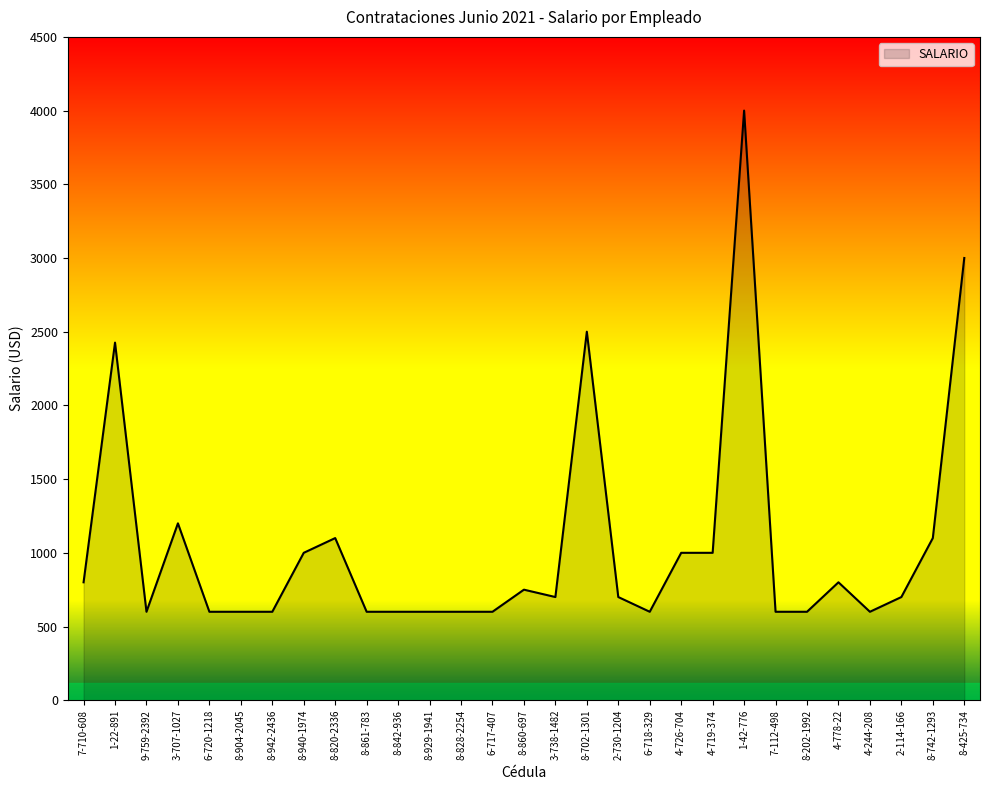

The value at 4-726-704 is 1000. True or false?

True